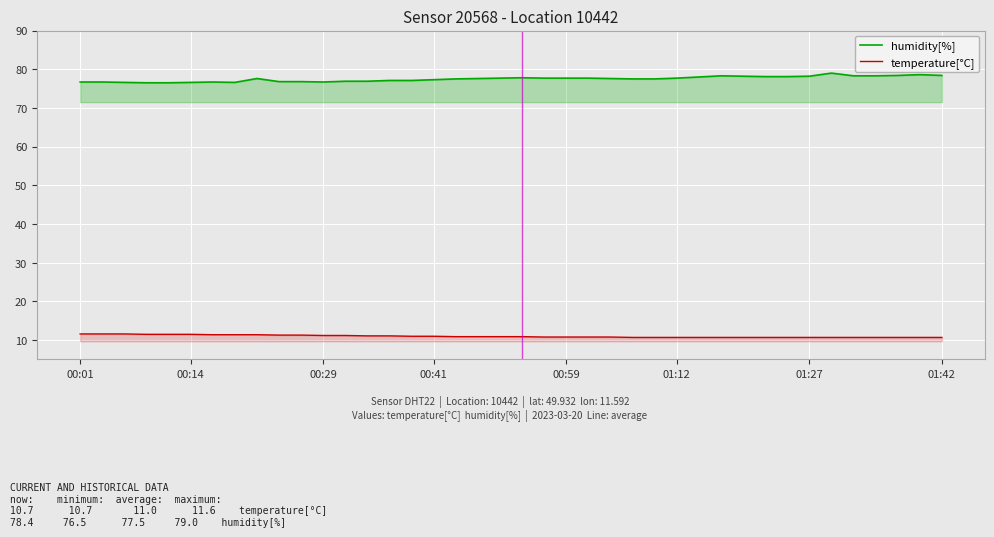

How many lines are shown in the chart?

2